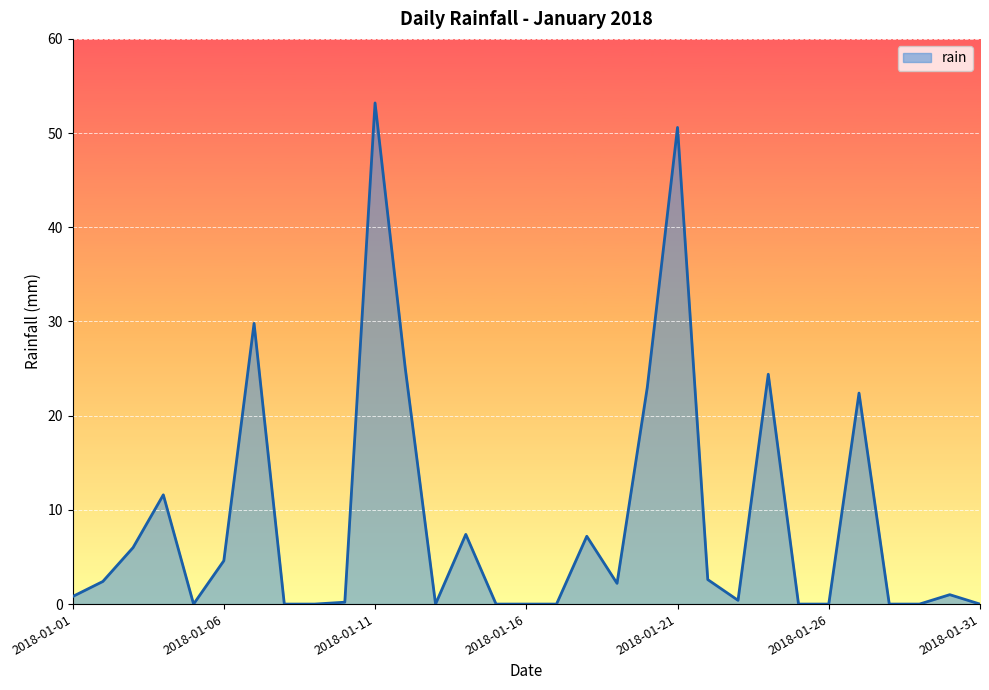

What is the greatest value displayed?

53.2